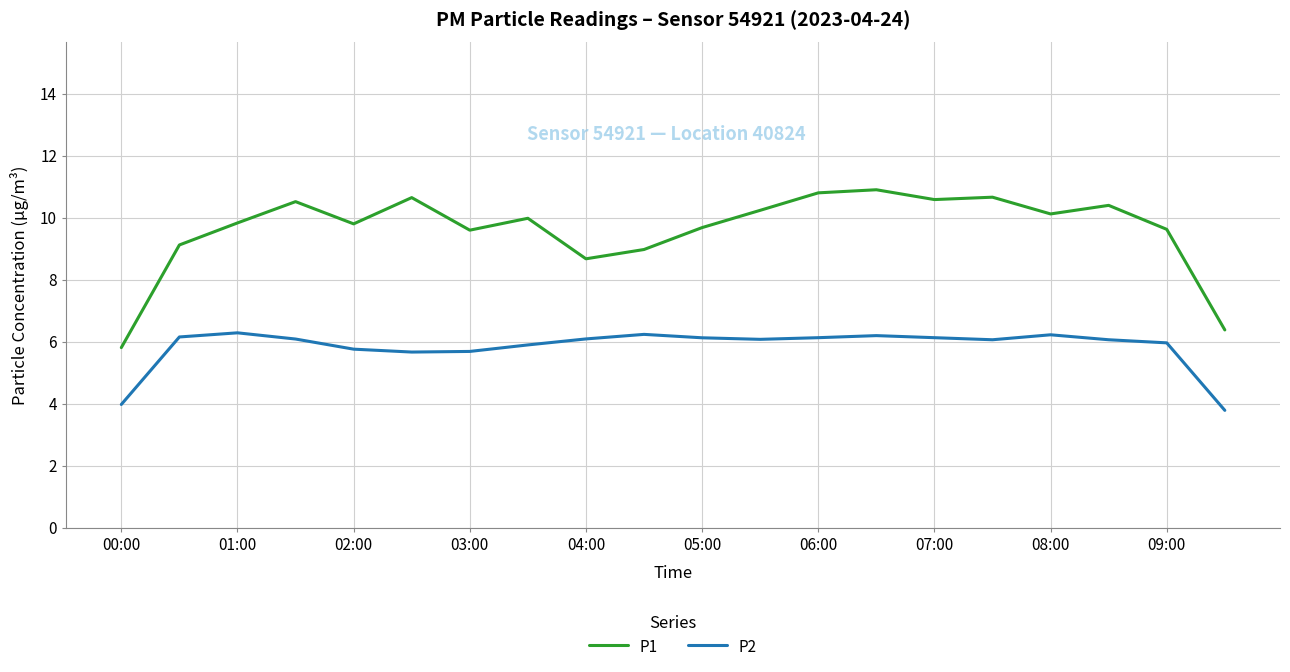

True or false: P1 and P2 intersect in this chart.

False